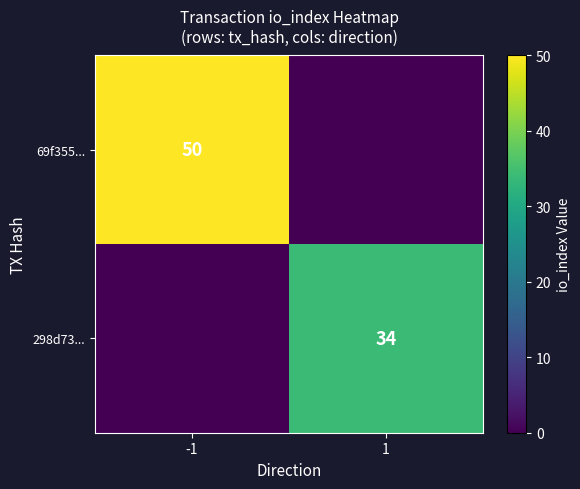

Is the value of 298d73... at 1 greater than the value of 69f355... at -1?

No